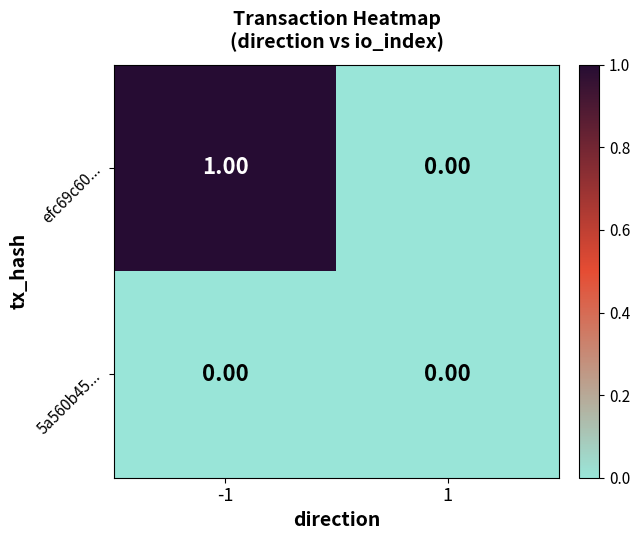

Is the value of 5a560b45... at -1 greater than the value of efc69c60... at -1?

No